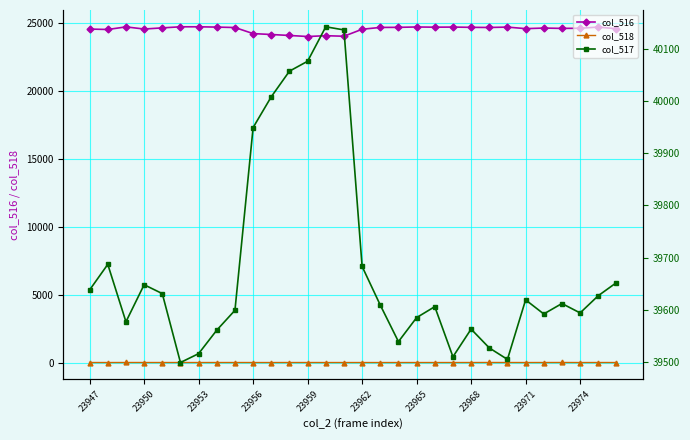

What is the highest value of the col_518 series?

3